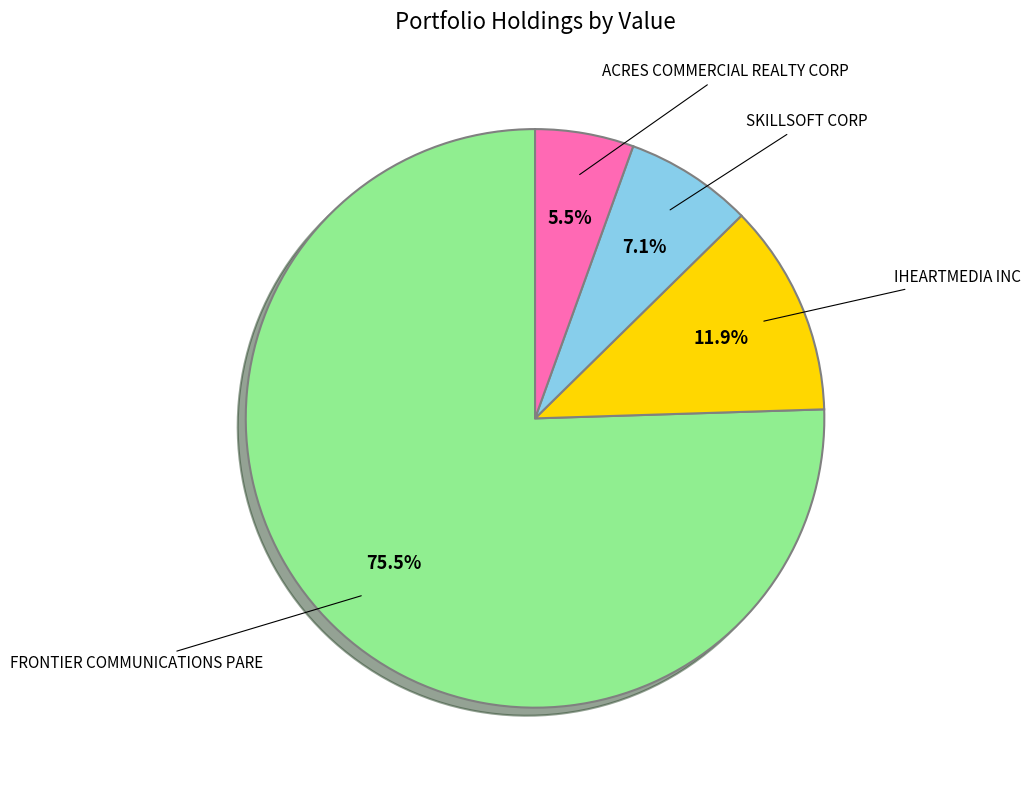

Does any single category account for the majority?

Yes